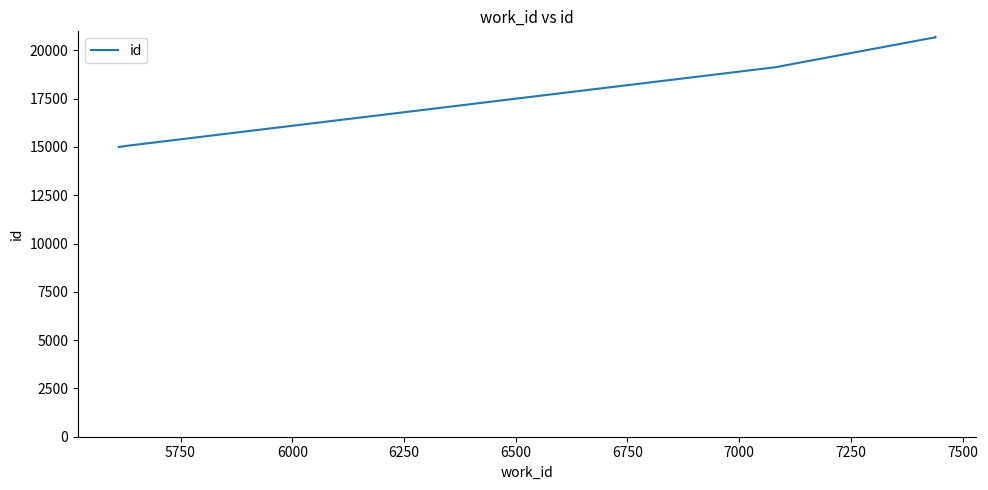

Between 6000 and 6250, which is larger?

6250